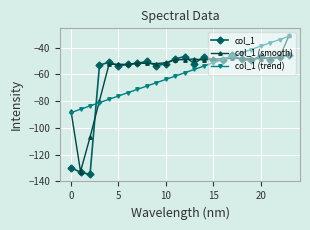

What is the highest value of the col_1 (trend) series?

-31.5